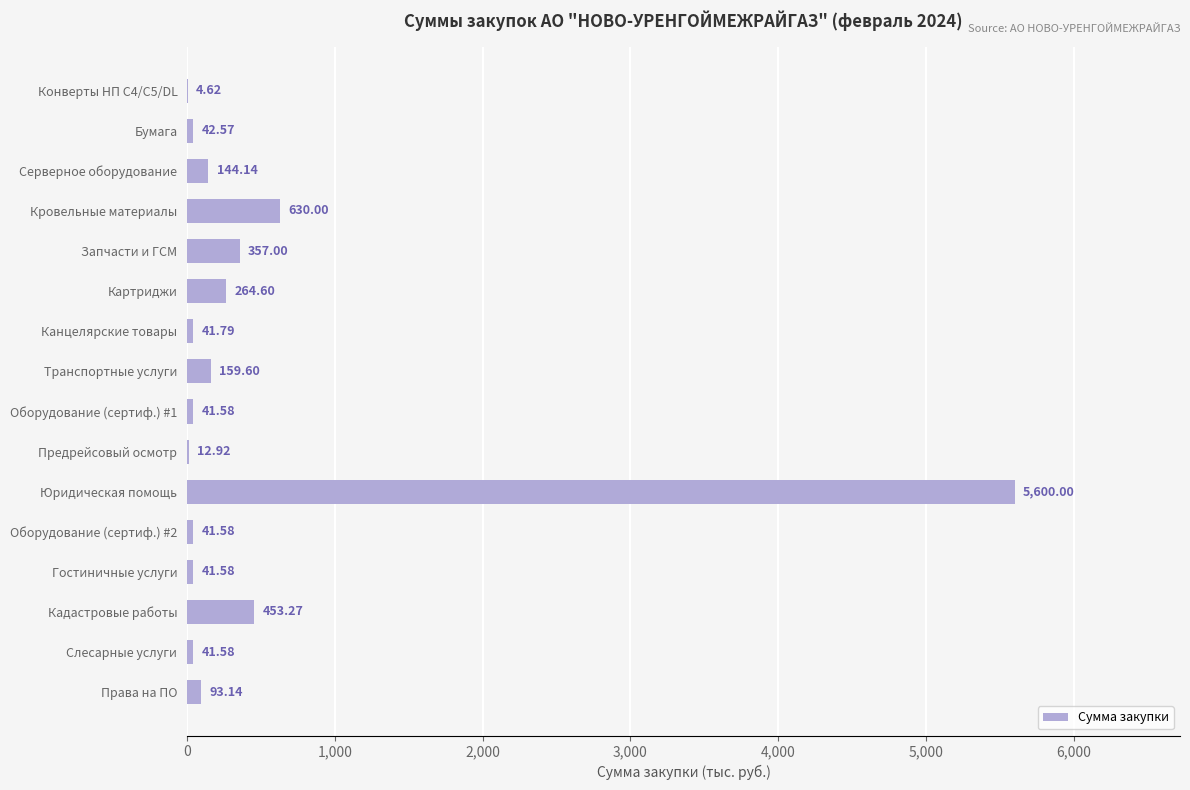

Which has a higher value, Бумага or Юридическая помощь?

Юридическая помощь